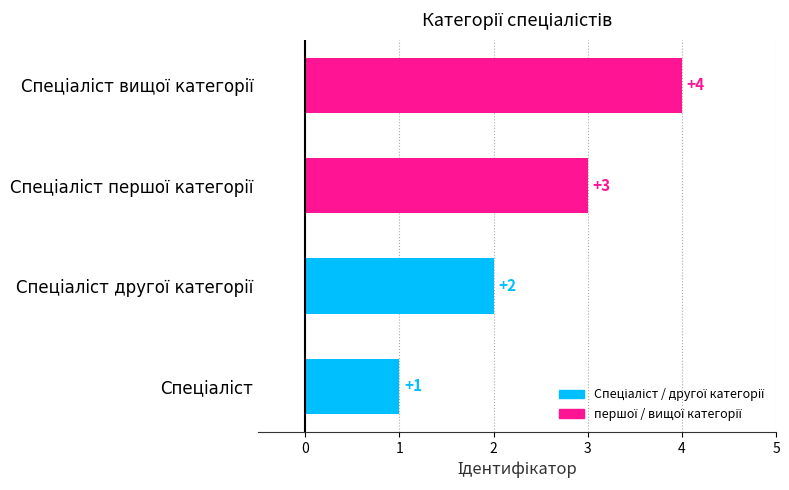

Count the values in the range 2 to 4.

3